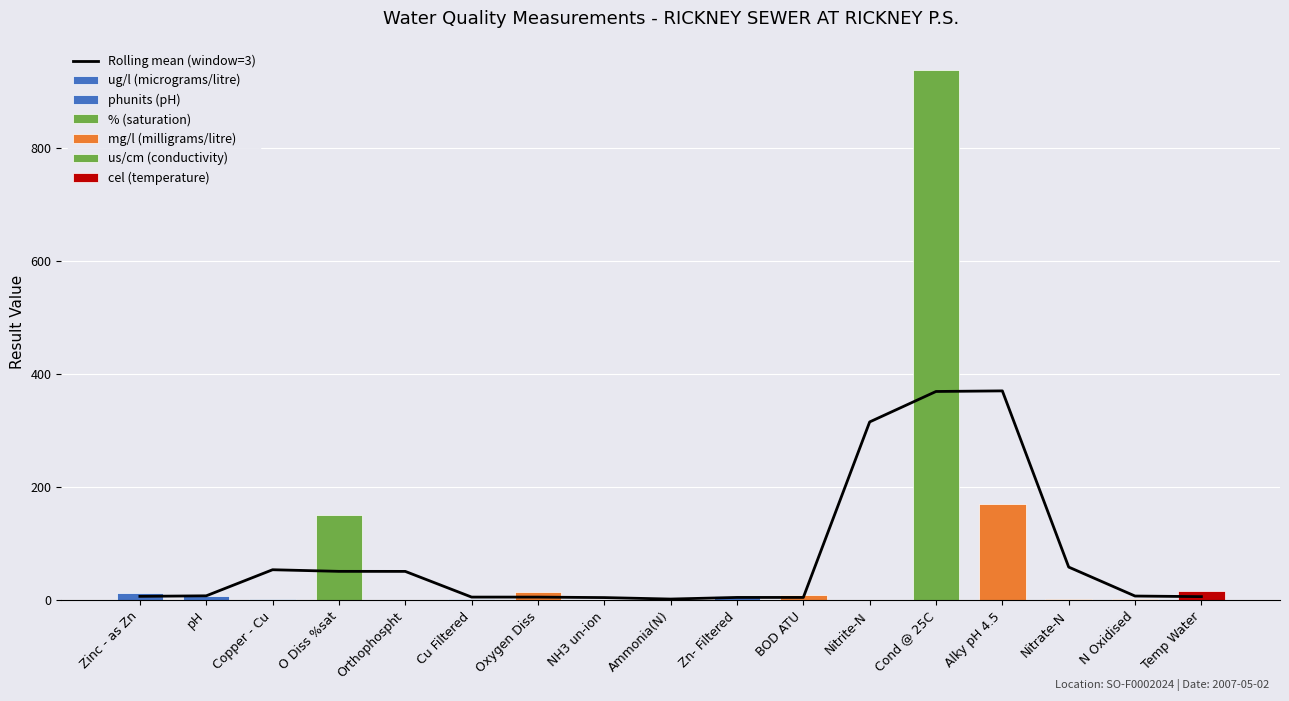

What is the change in value from Orthophospht to Oxygen Diss?

-45.4